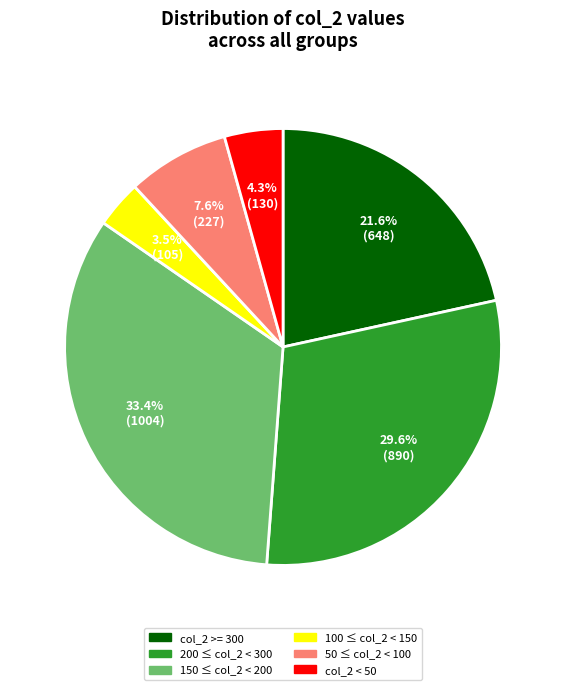

Is there a majority slice in this chart?

No